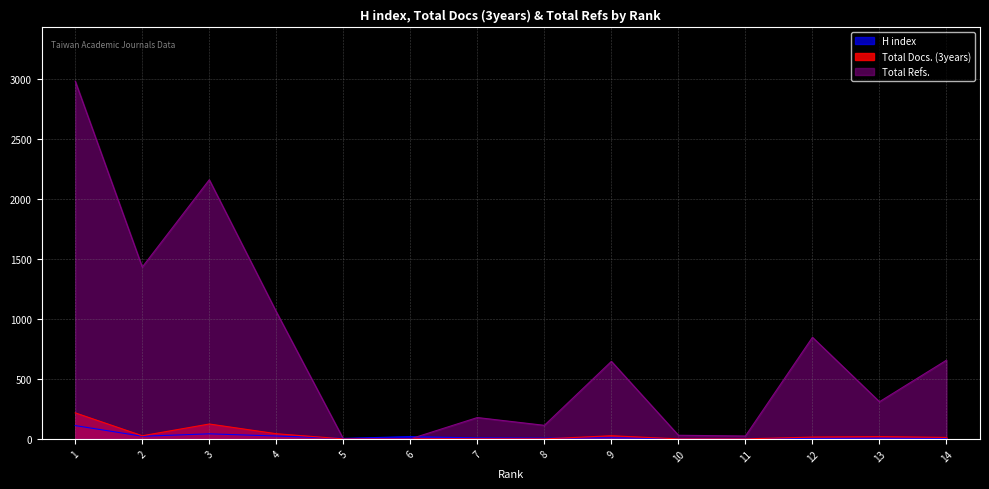

What is the value of the Total Docs. (3years) point at the 13th from the left?

19